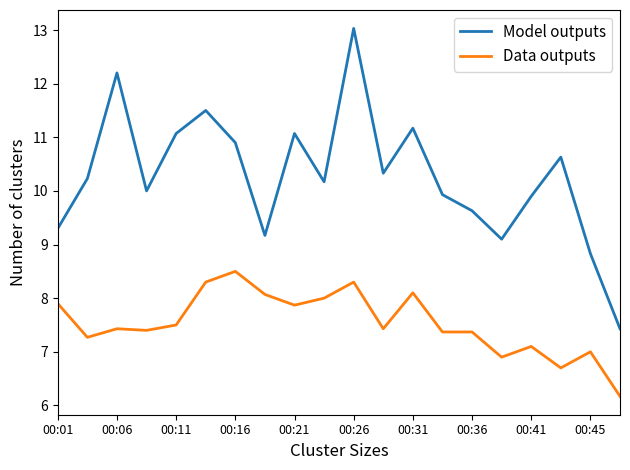

What is the difference between the second highest and minimum values in the Model outputs series?

4.8